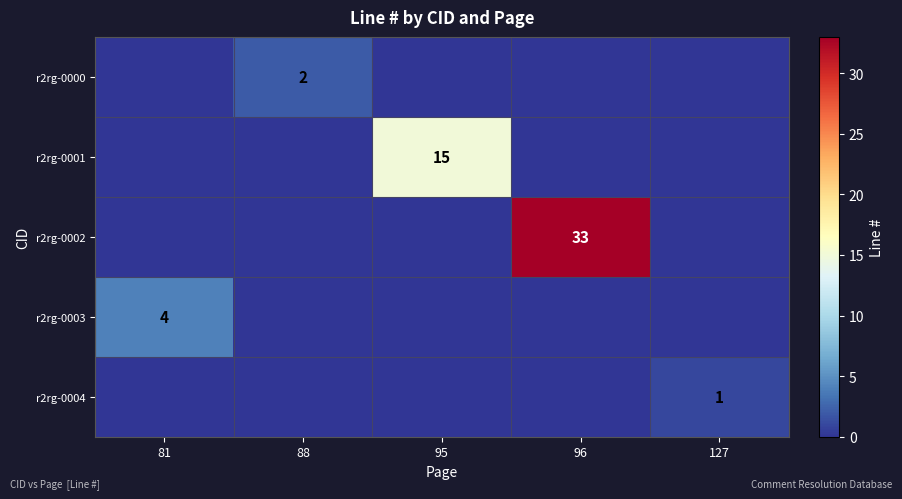

Which category has the lowest value across all series?

81